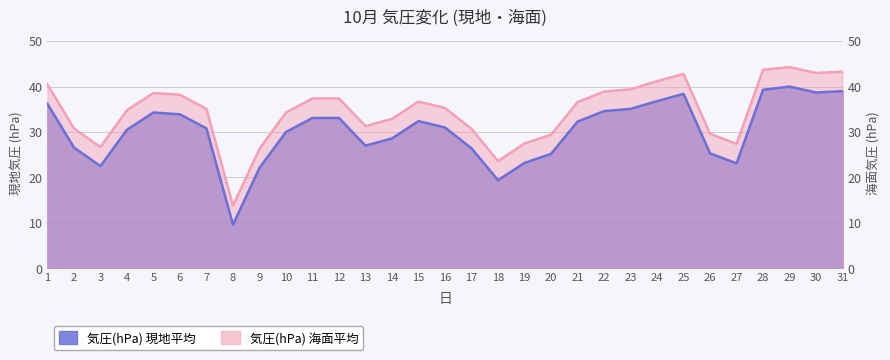

At which category does 気圧(hPa) 現地平均 reach its first local peak?

5